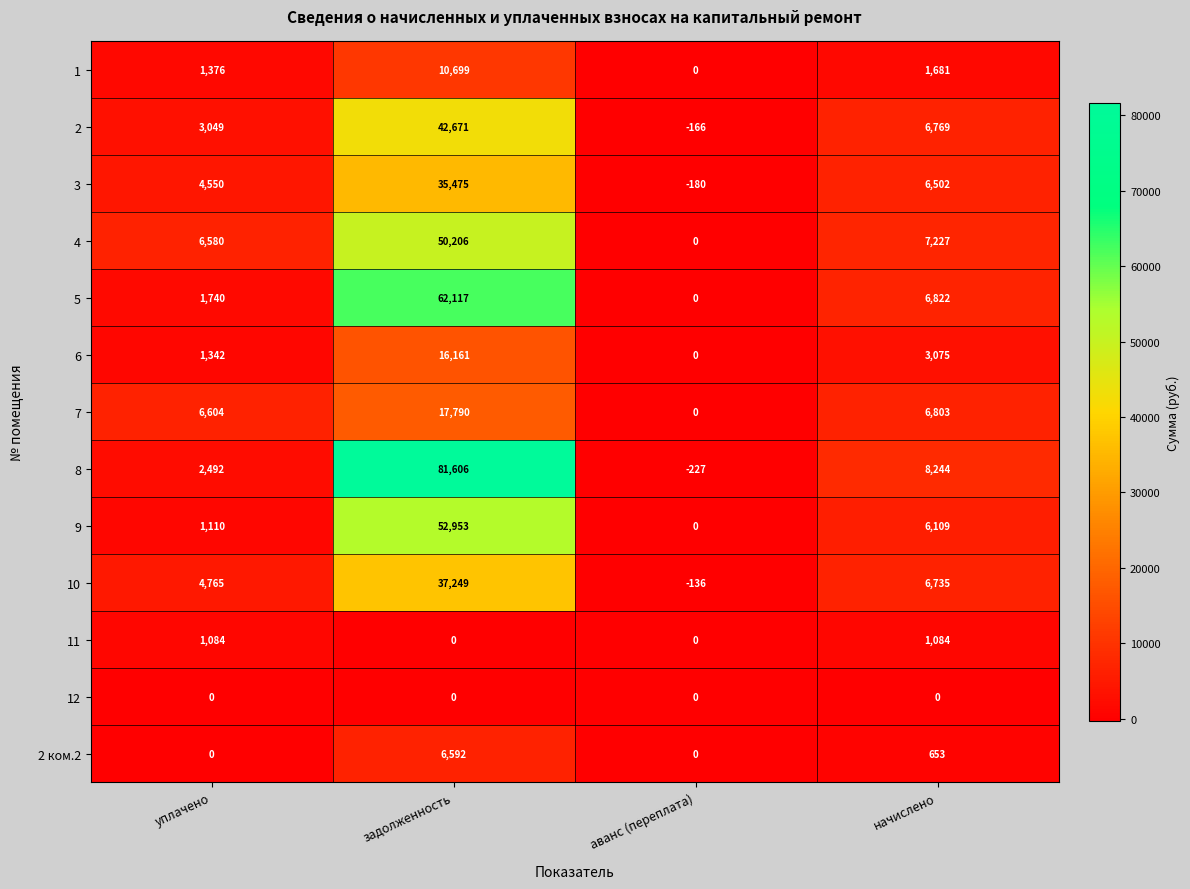

Which series has the largest range (max minus min)?

8